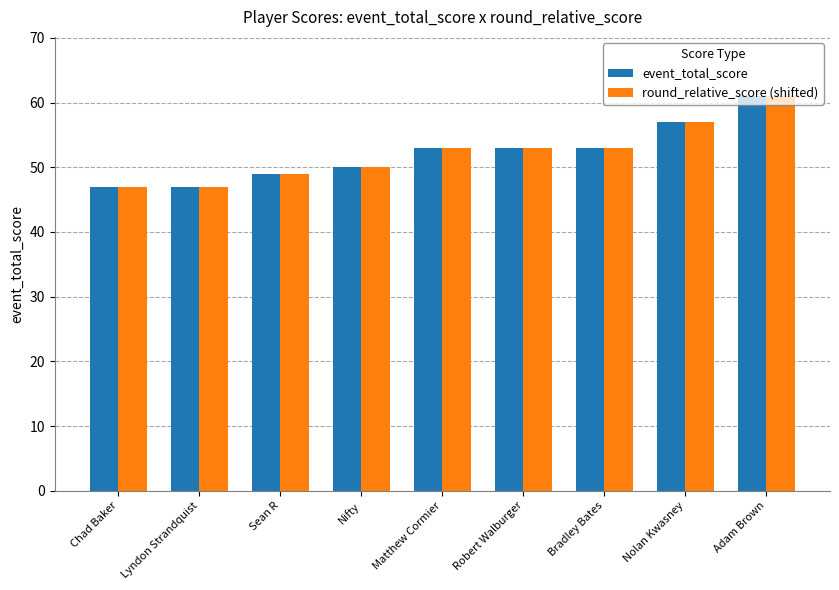

True or false: round_relative_score (shifted) has a value of 31 at Lyndon Strandquist.

False